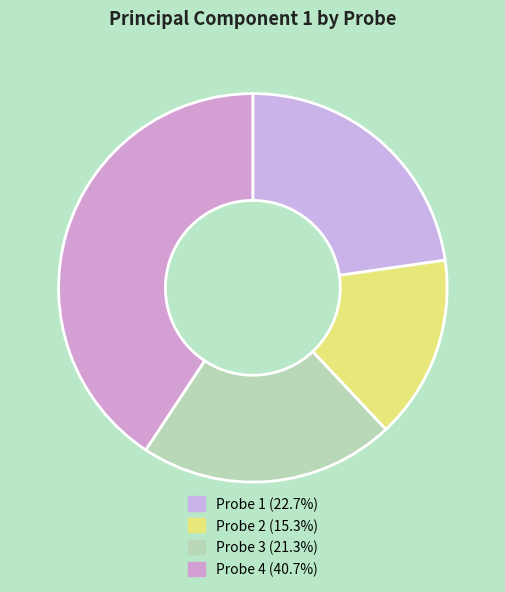

Count the number of slices in the pie.

4